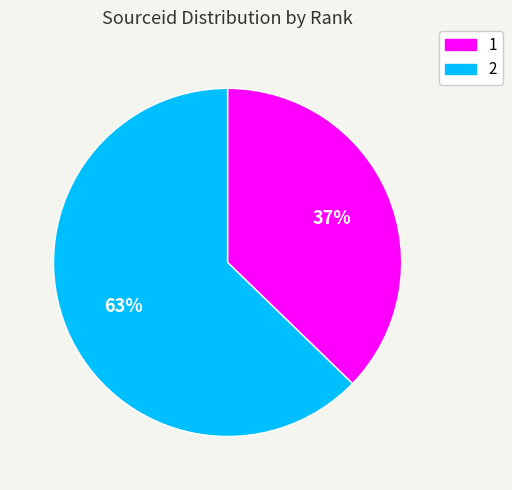

How many slices are in this pie chart?

2